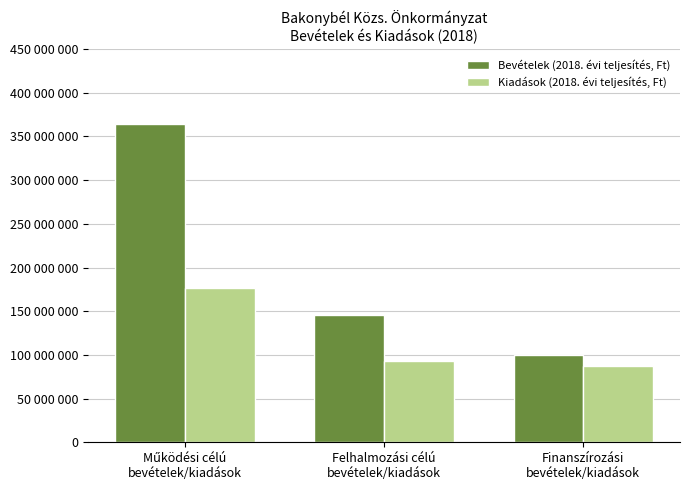

What is the difference between the maximum and second lowest values in the Kiadások (2018. évi teljesítés, Ft) series?

82969307